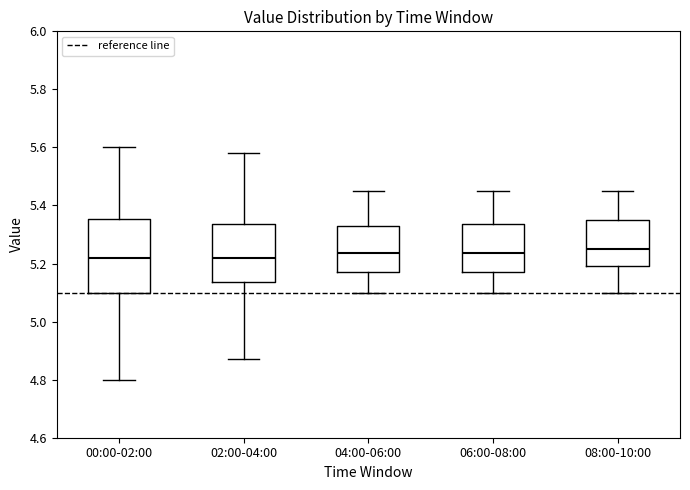

Comparing the boxes themselves (not the whiskers), which one is the tallest?

00:00-02:00